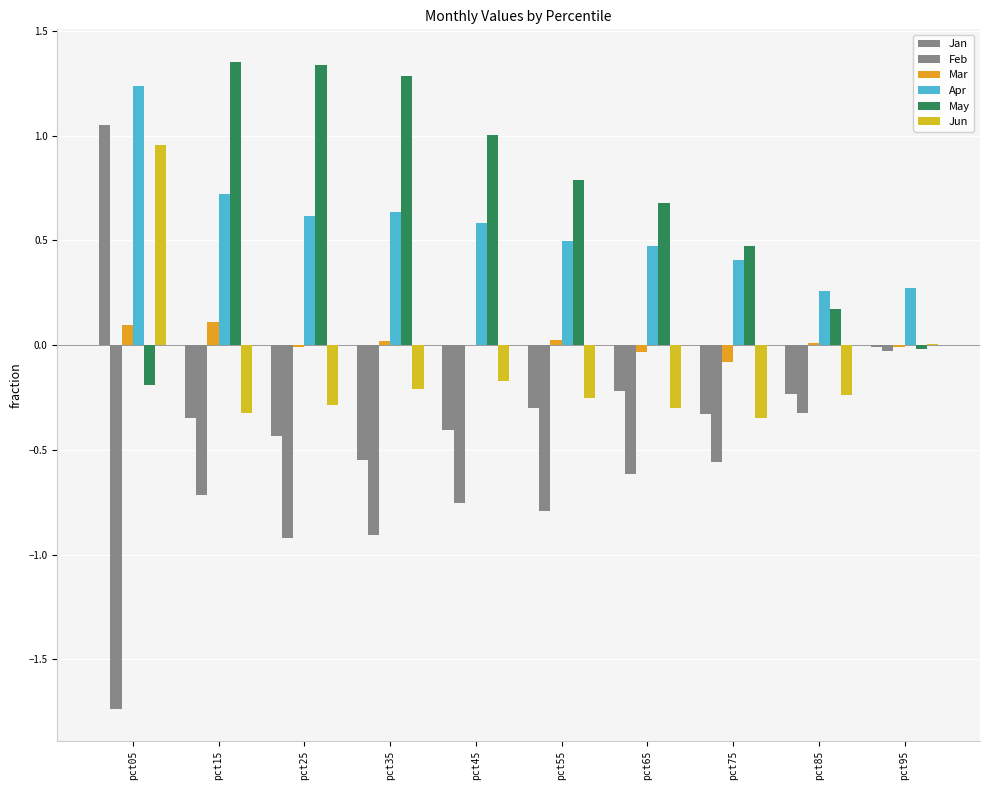

List the labels in order of Jan value, smallest first.

pct35, pct25, pct45, pct15, pct75, pct55, pct85, pct65, pct95, pct05